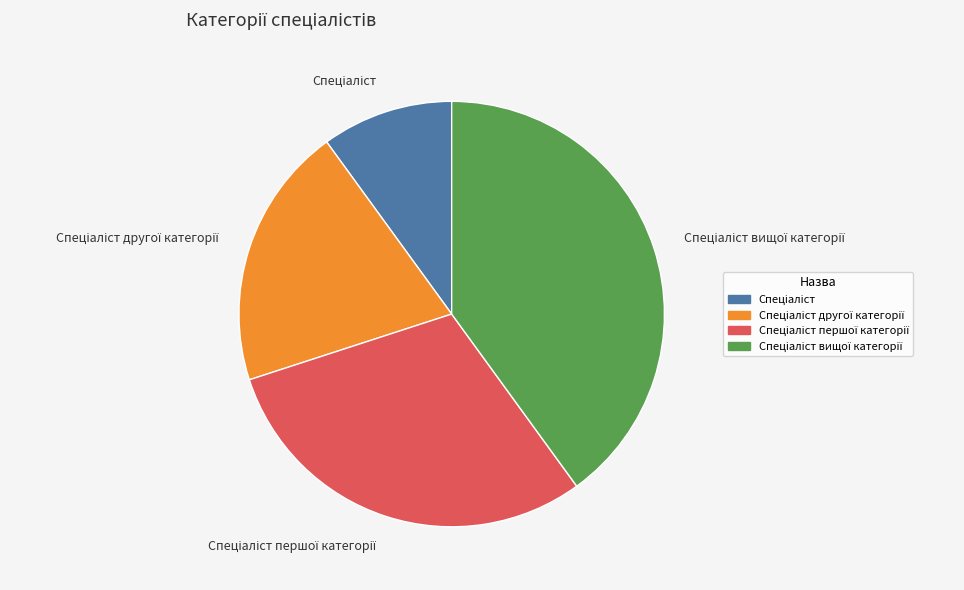

Is there a majority slice in this chart?

No